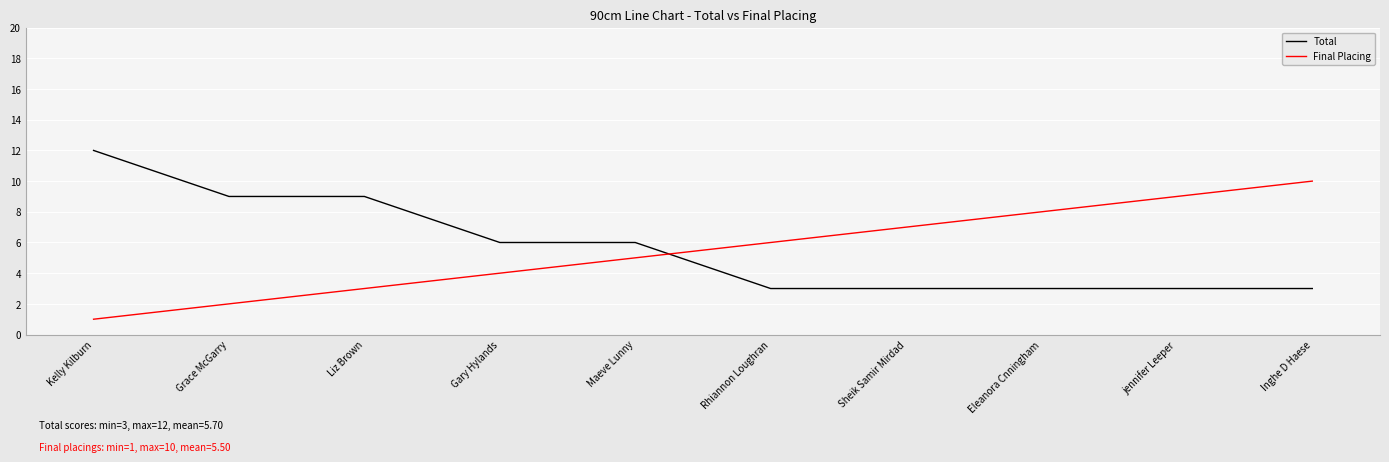

List the labels in order of Final Placing value, smallest first.

Kelly Kilburn, Grace McGarry, Liz Brown, Gary Hylands, Maeve Lunny, Rhiannon Loughran, Sheik Samir Mirdad, Eleanora Cnningham, jennifer Leeper, Inghe D Haese